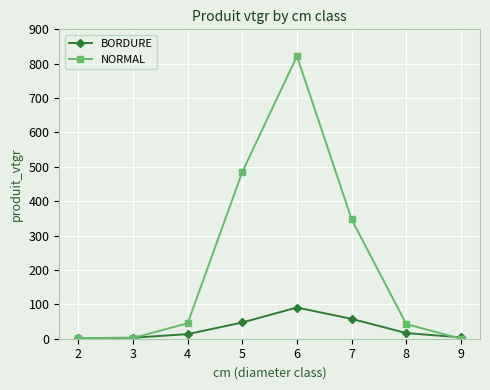

List the series in order of their peak value, highest first.

NORMAL, BORDURE